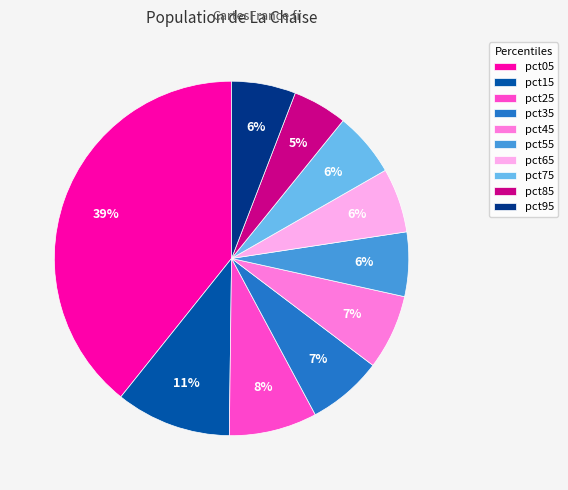

To the nearest percent, what is the difference between the largest and smallest slice percentages?

34%